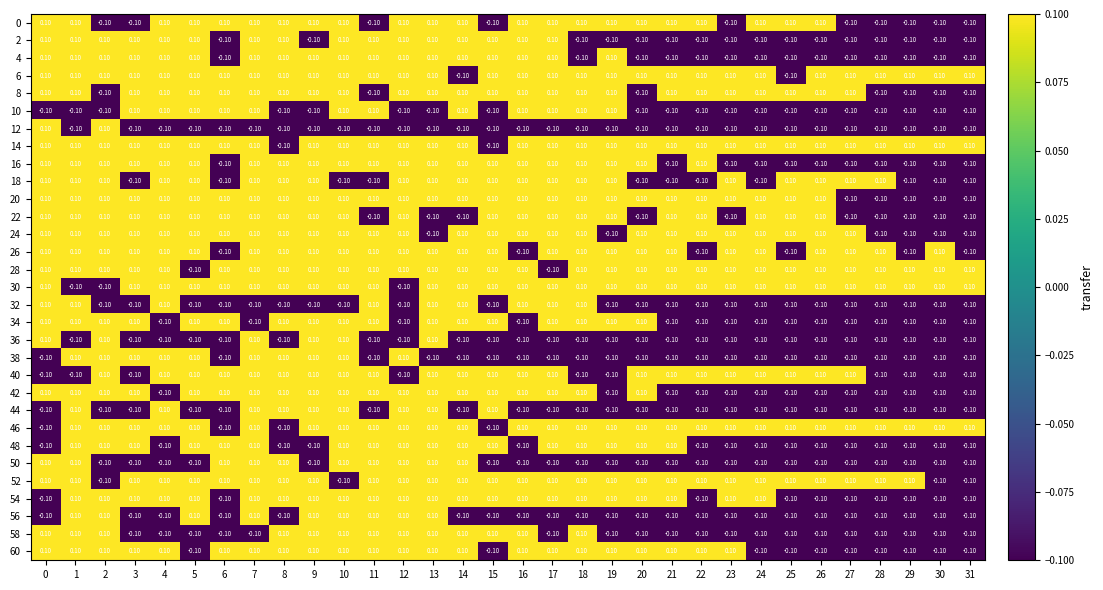

At how many categories does at least one series exceed 0?

32